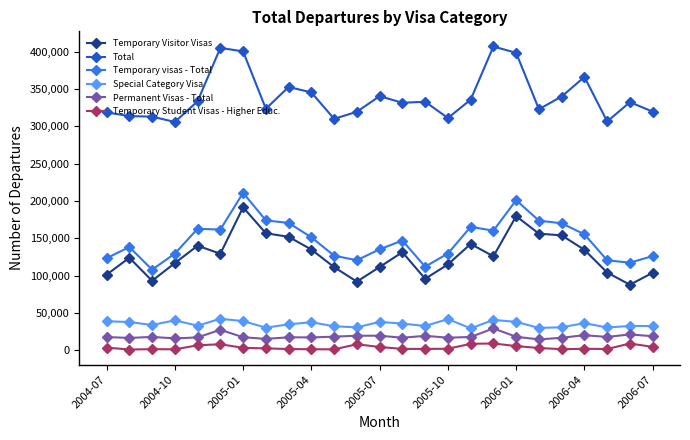

True or false: Temporary visas - Total has more than 2 interior local peaks.

True